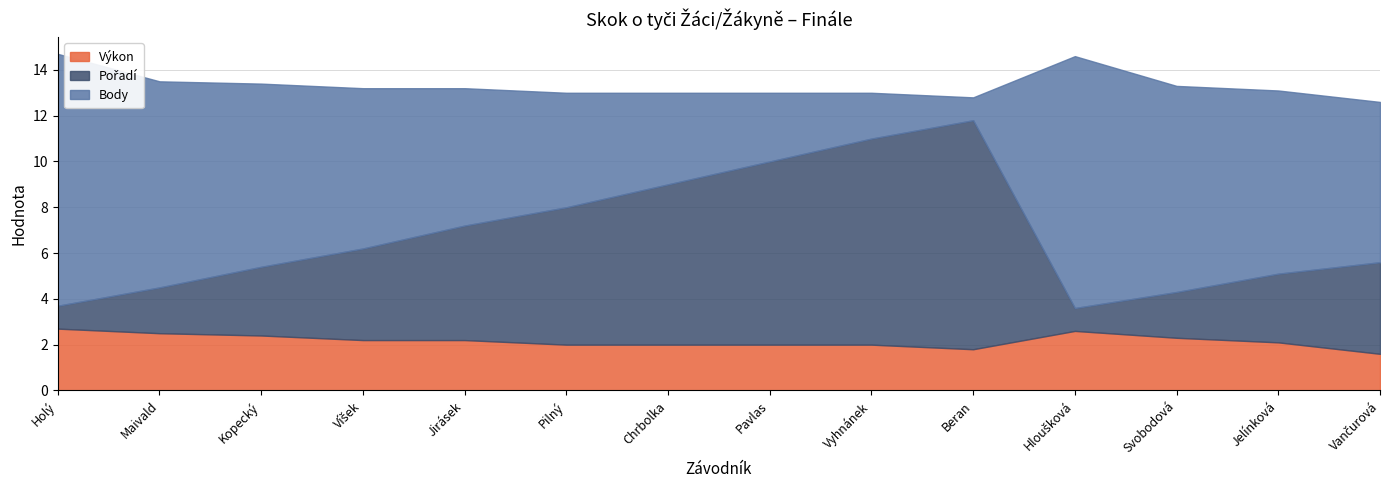

What is the maximum value for Body?

11.0